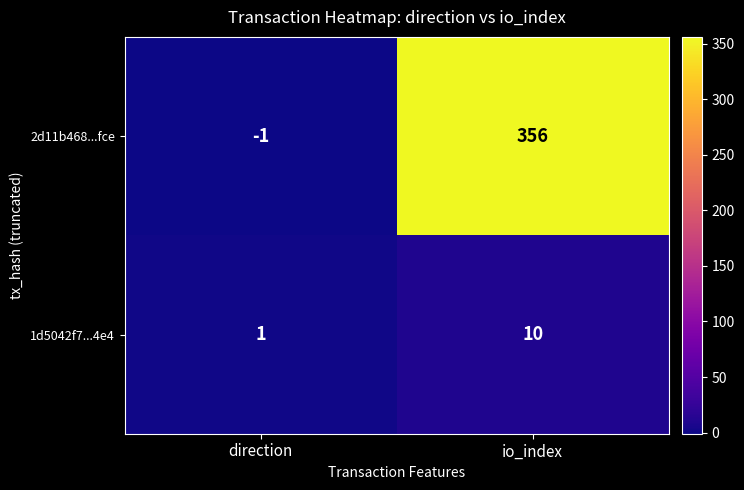

Which series has the largest total across all categories?

2d11b468...fce